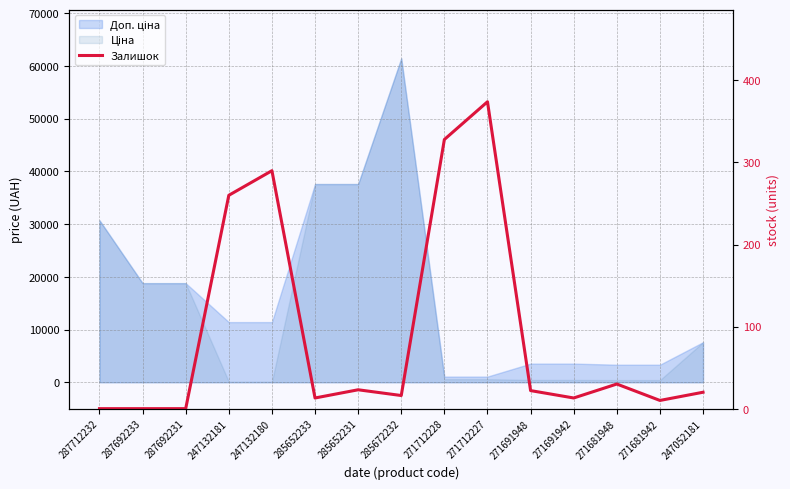

What is the value of the 15th point from the left?

20